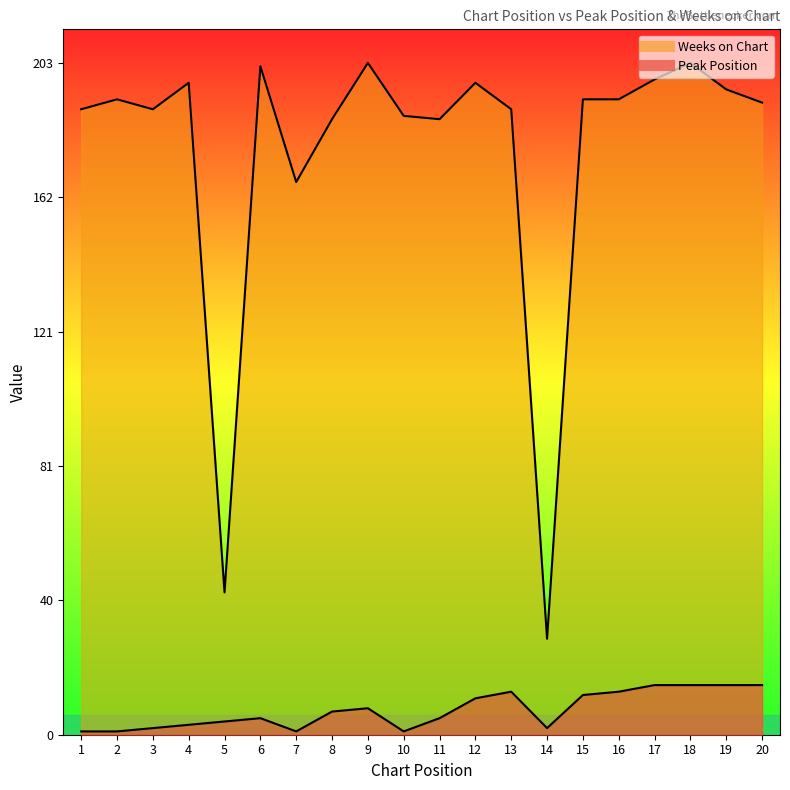

True or false: Peak Position and Weeks on Chart cross at least once.

False